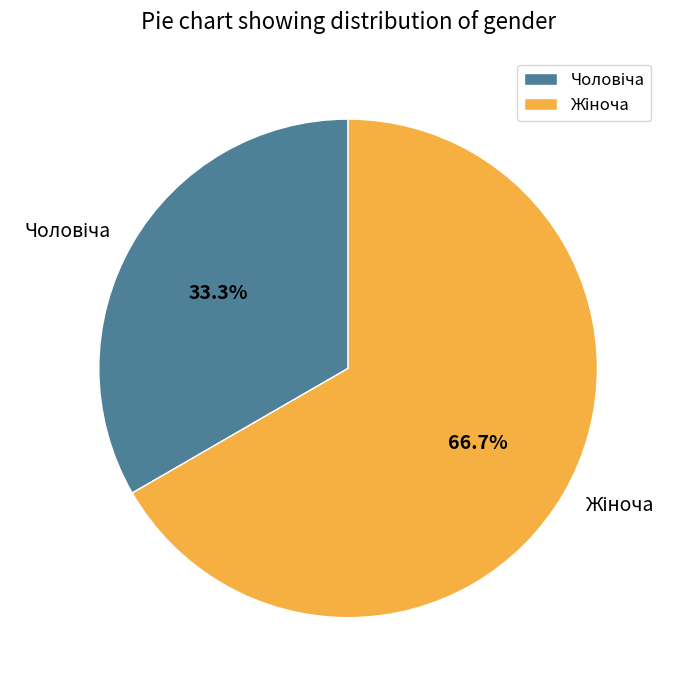

Rank the categories by value from lowest to highest.

Чоловіча, Жіноча